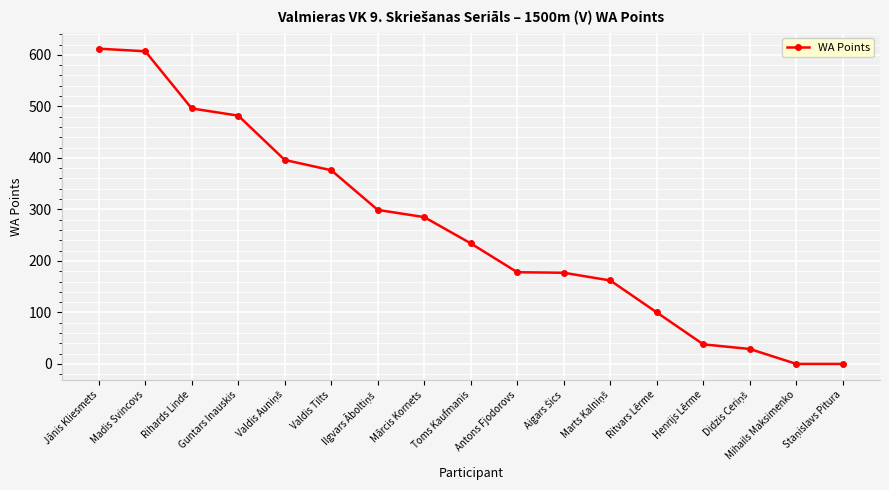

Is this an area chart (filled region under the line)?

No